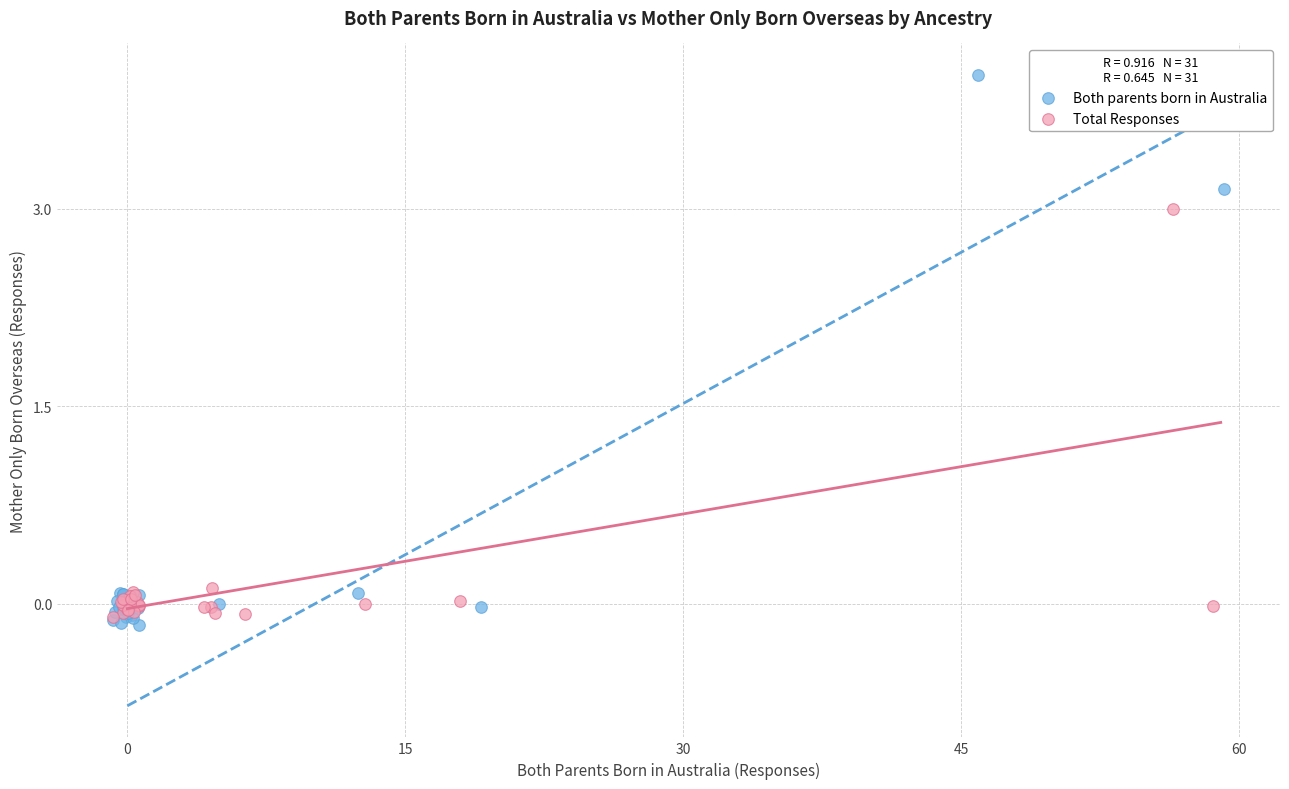

Which series contains the highest Y value?

Both parents born in Australia